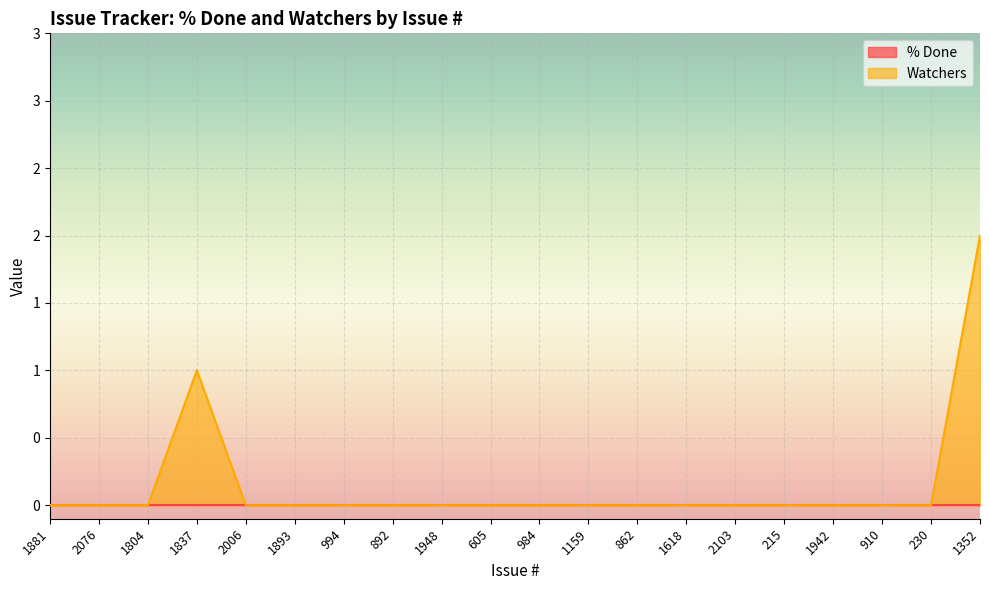

What is the difference between the maximum and minimum values?

2